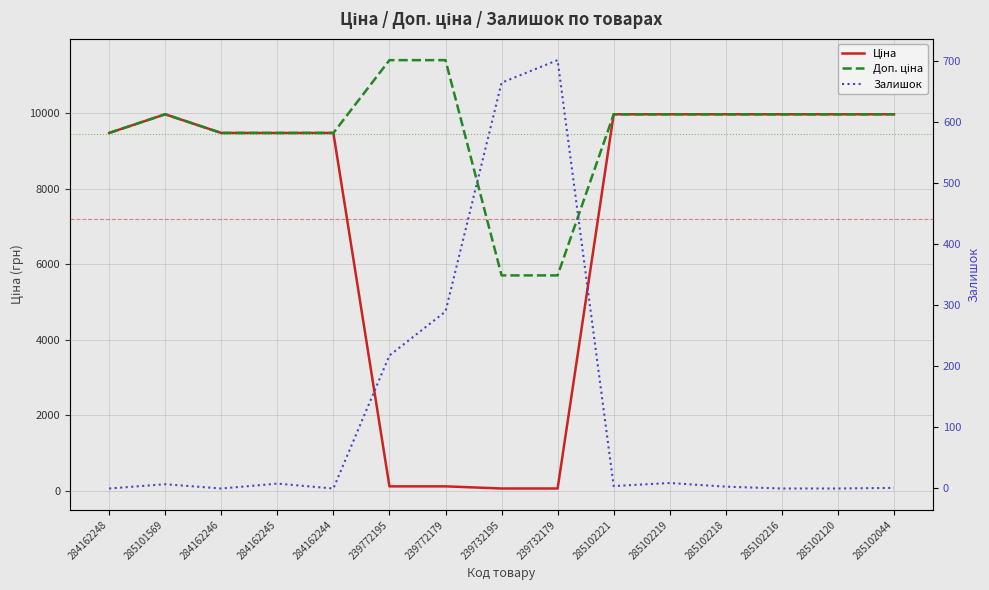

At which category does the chart reach its peak across all series?

239772195